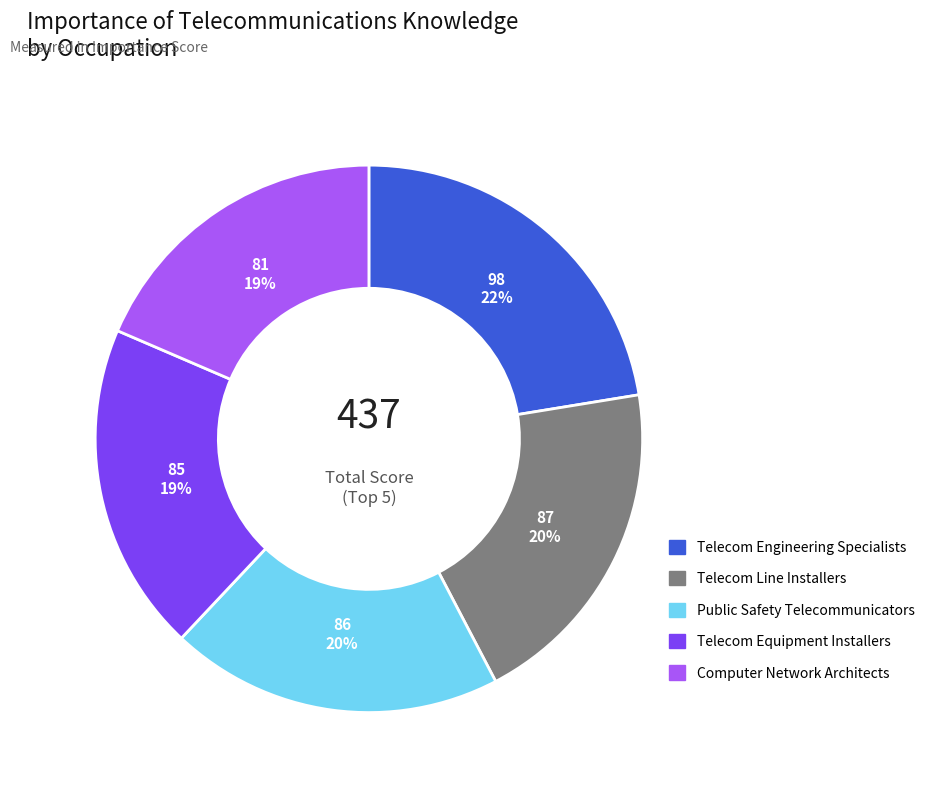

How many segments does this pie chart have?

5